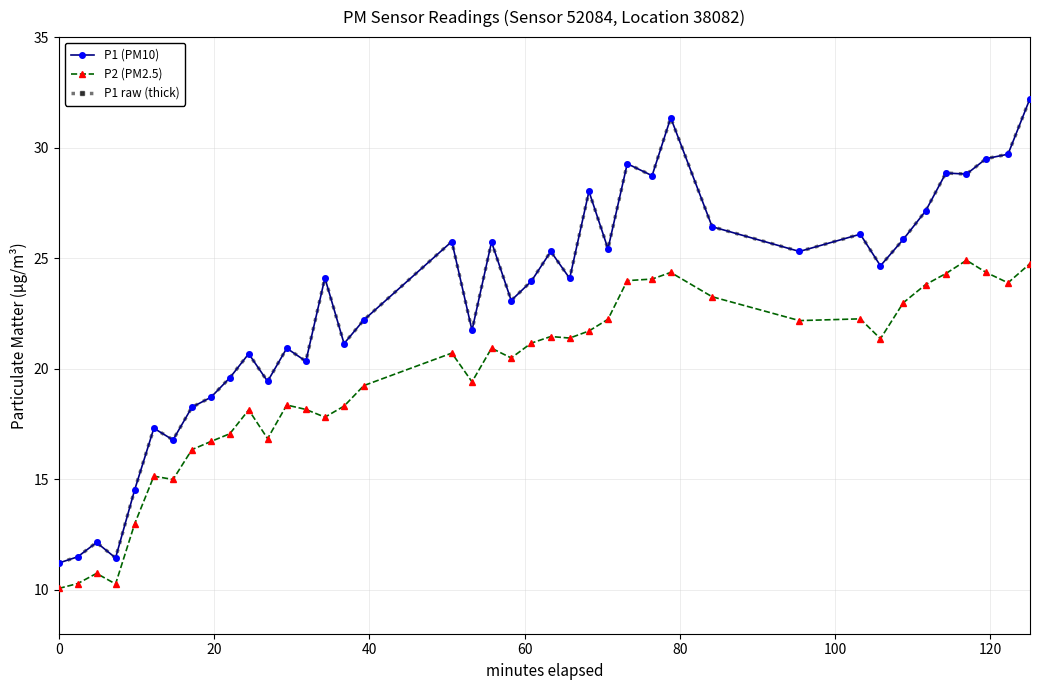

True or false: P1 raw (thick) and P2 (PM2.5) cross at least once.

False